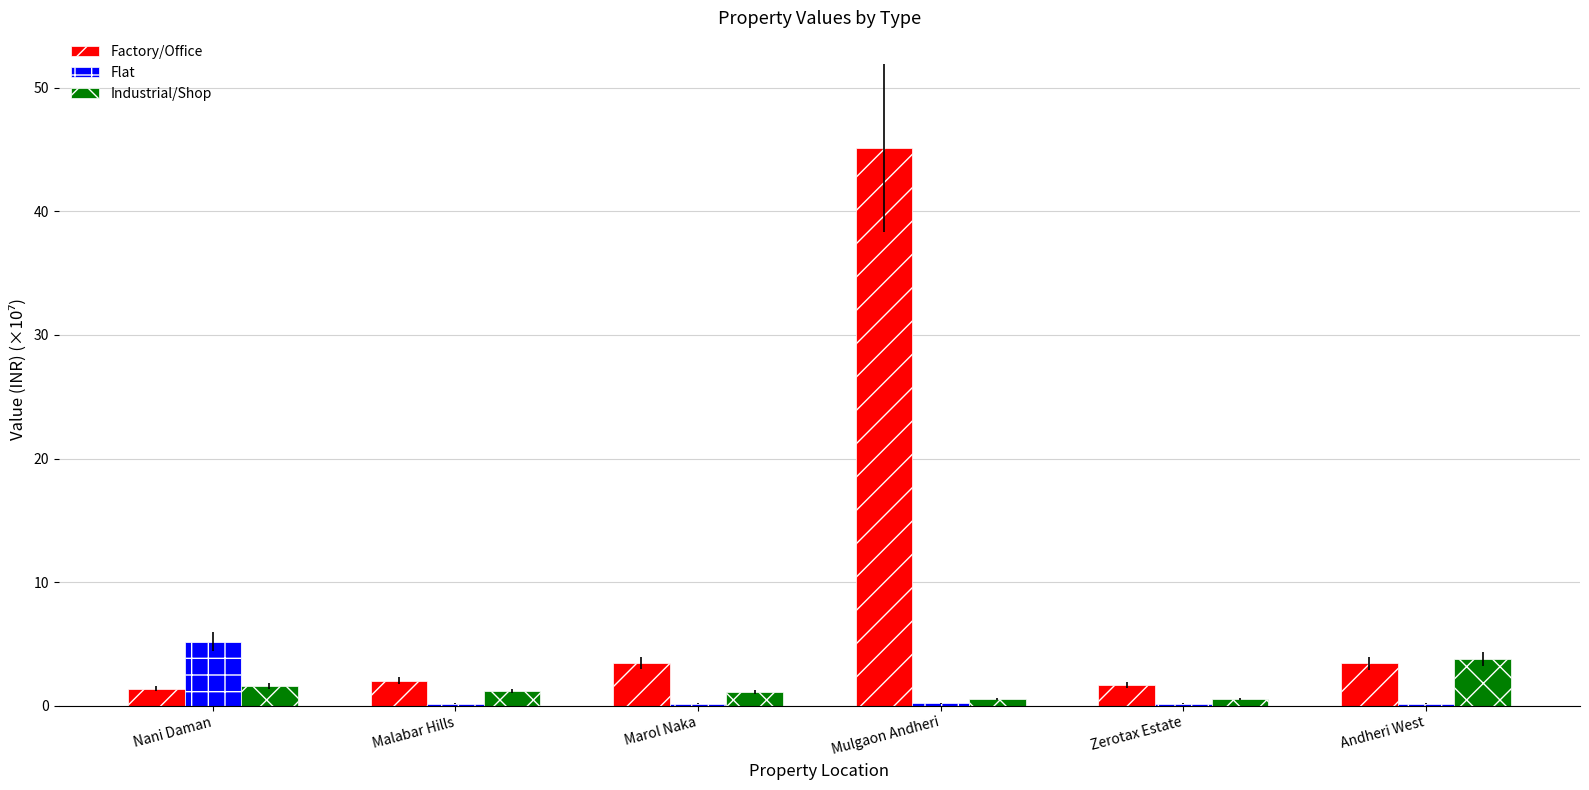

Which category has the highest value in the Factory/Office series?

Mulgaon Andheri